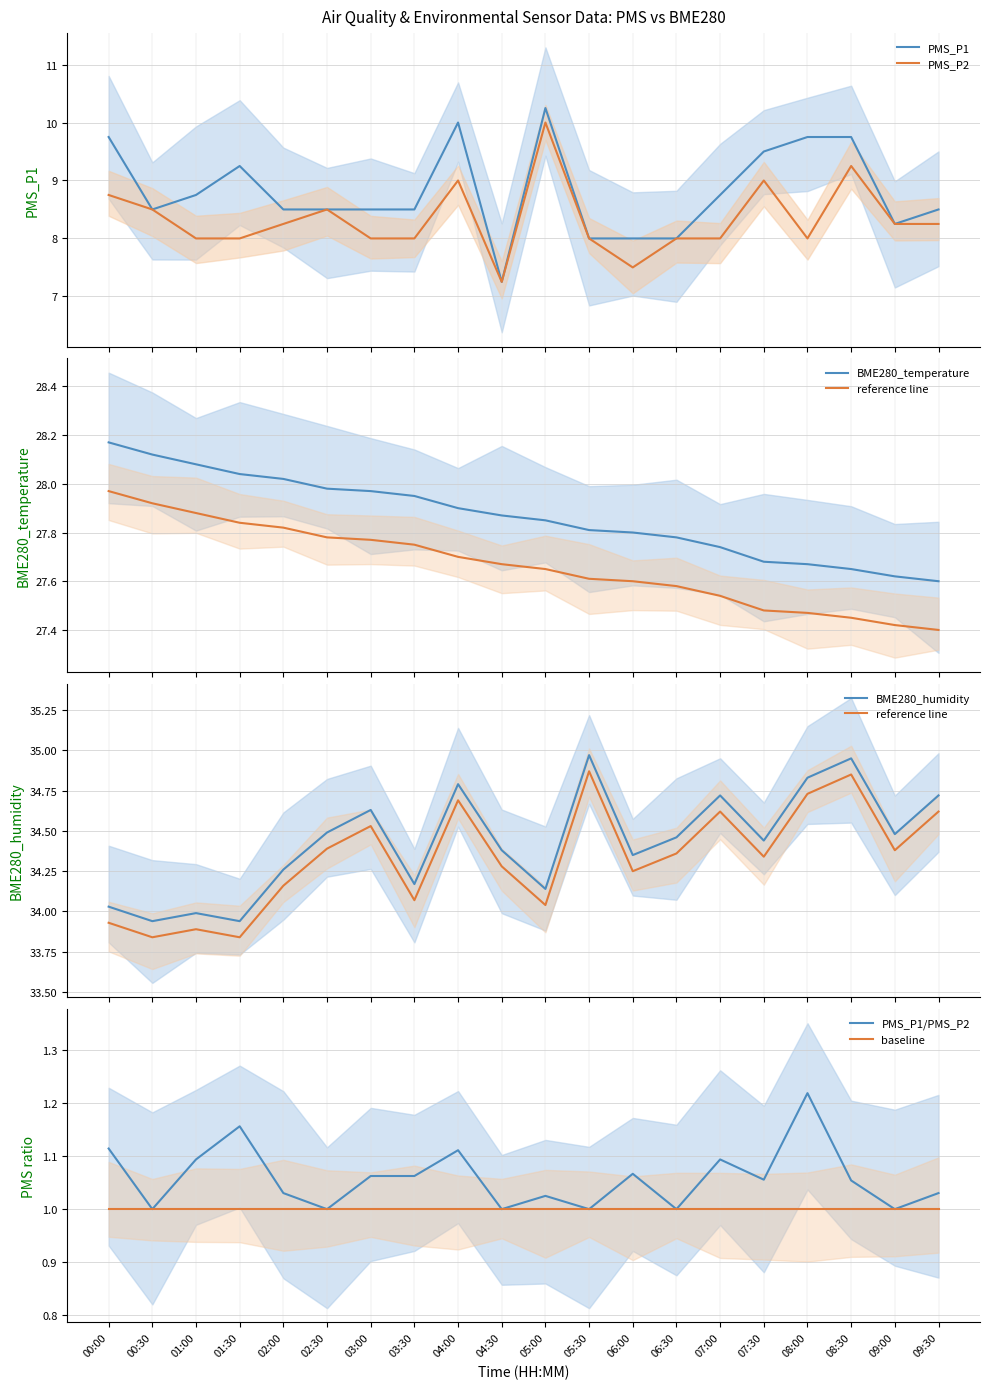

What is the spread (max minus min) of values at 06:30?

26.5